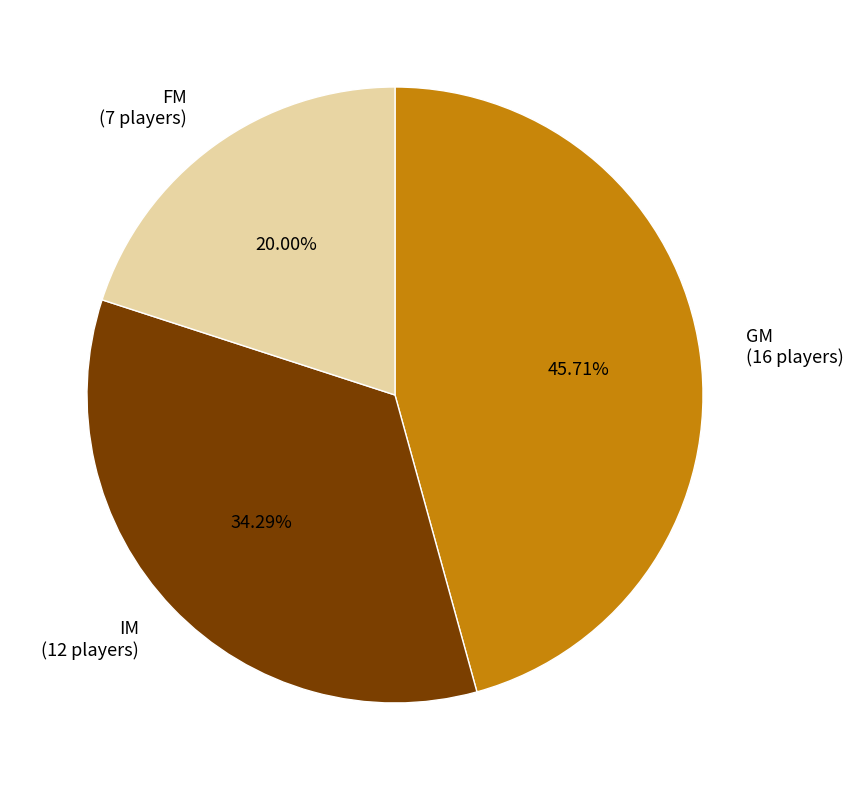

Which category has the smallest portion of the pie?

FM